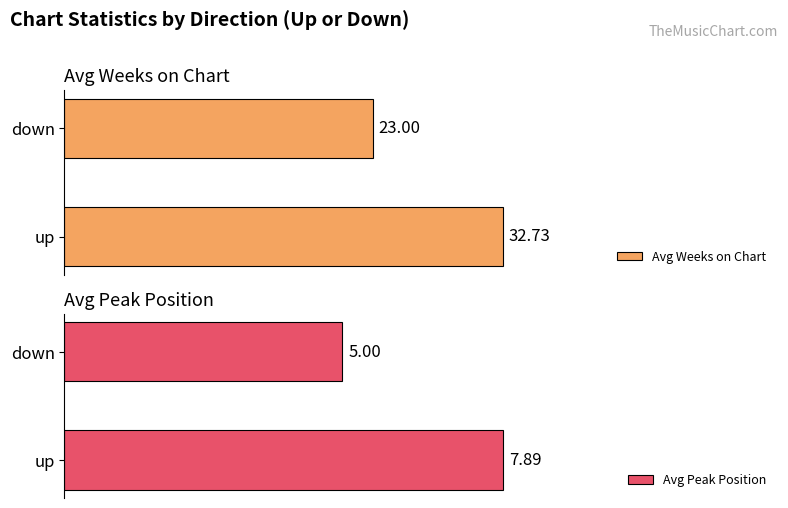

Reading left to right, transcribe all the data shown in this chart.

Avg Weeks on Chart: 32.7	23.0
Avg Peak Position: 7.9	5.0